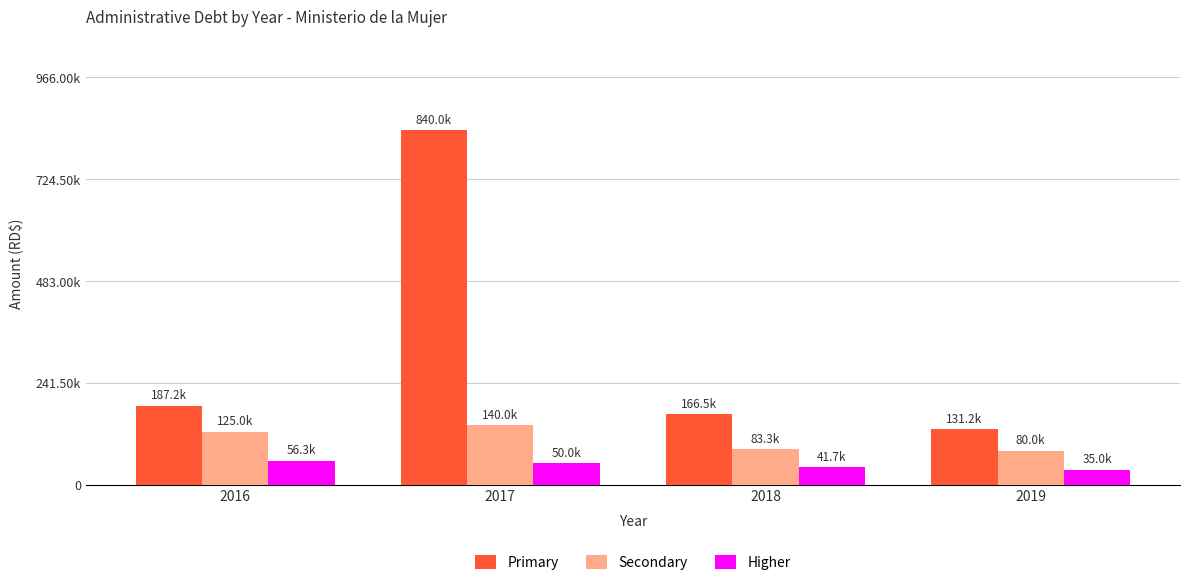

Are the bars horizontal?

No